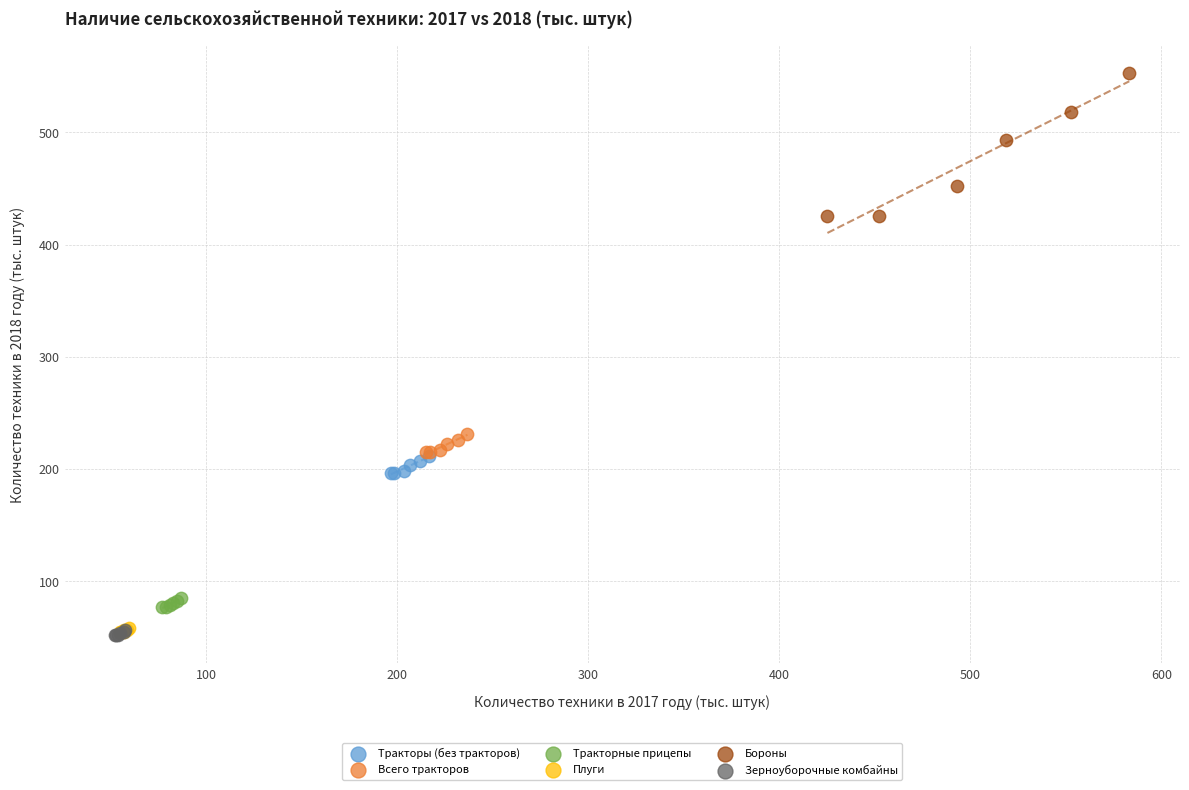

Which series has the widest spread of Y values?

Бороны